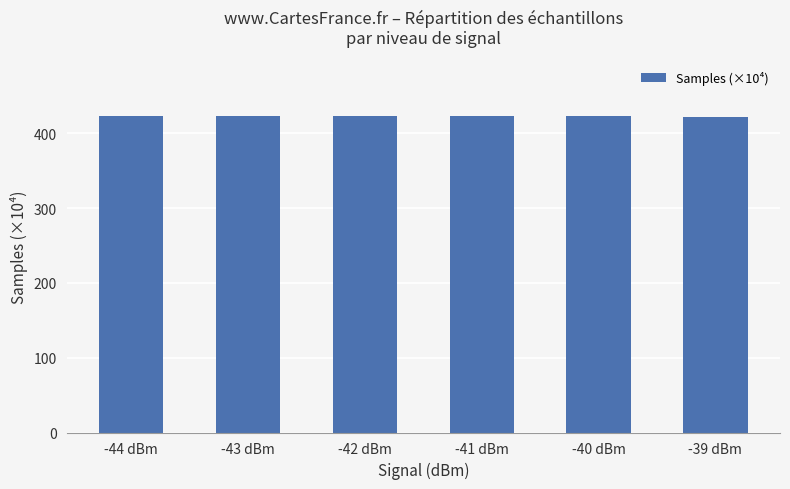

True or false: the data shows 422.9 at -41 dBm.

True